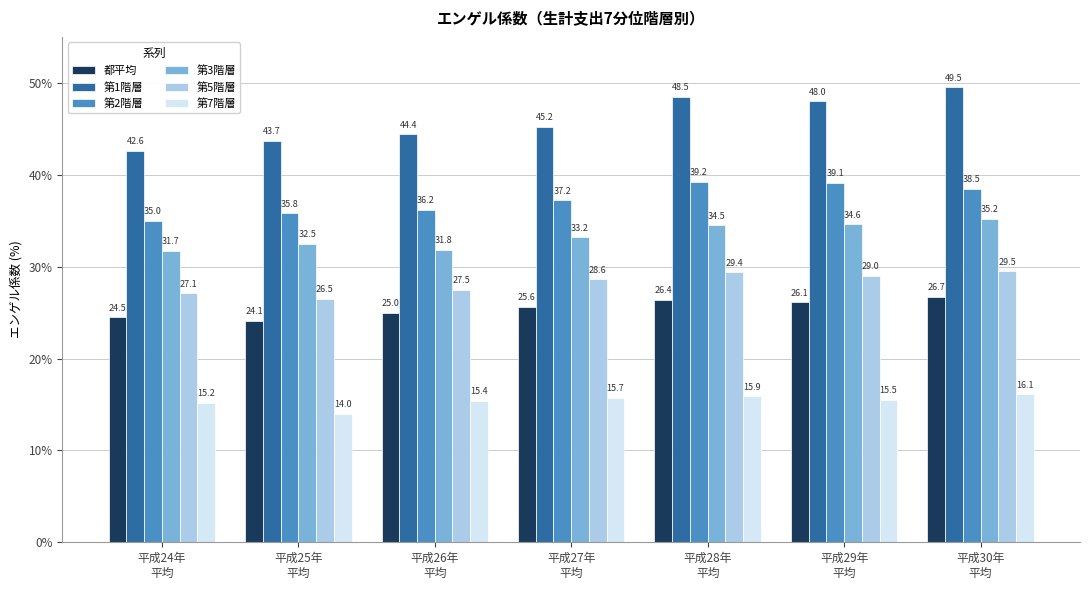

Between 平成26年
平均 and 平成28年
平均, which series saw the biggest shift?

第1階層